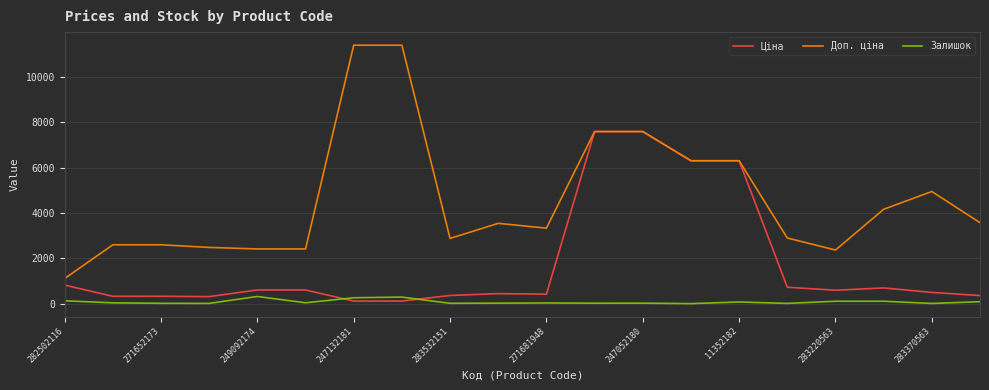

List the series in order of their overall mean, highest first.

Доп. ціна, Ціна, Залишок